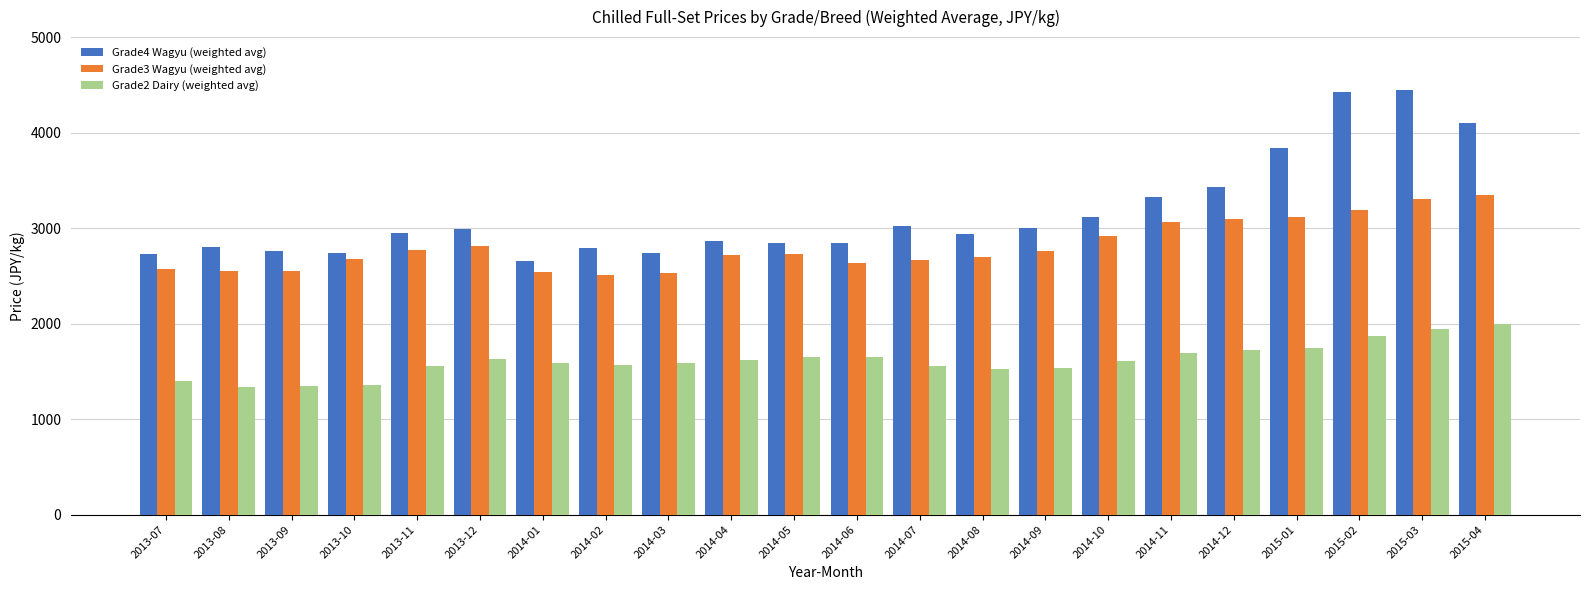

What are all the series names shown in the legend?

Grade4 Wagyu (weighted avg), Grade3 Wagyu (weighted avg), Grade2 Dairy (weighted avg)